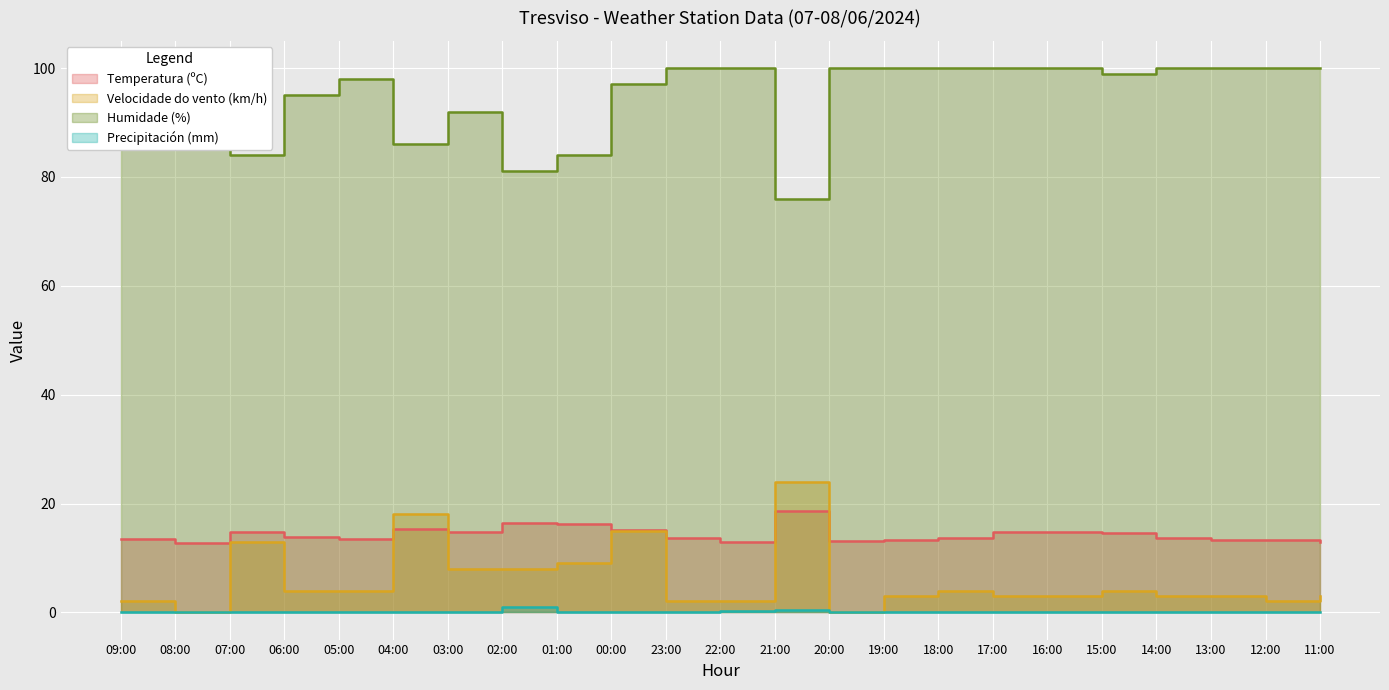

Between 13:00 and 11:00, which is larger?

13:00